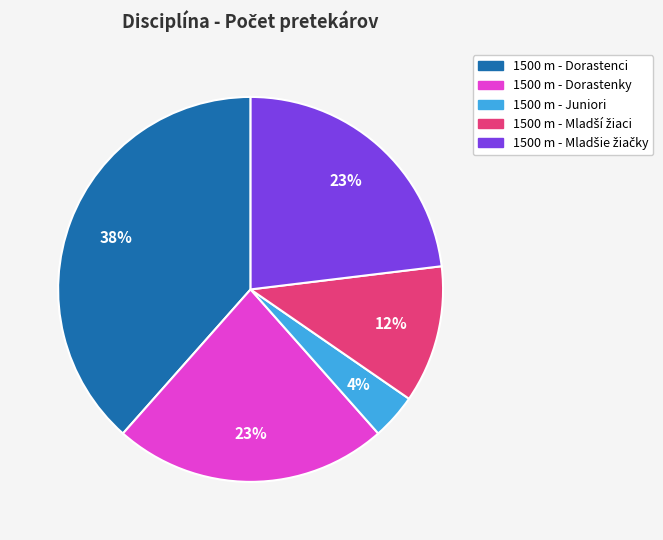

Is 1500 m - Juniori the majority of the pie?

No